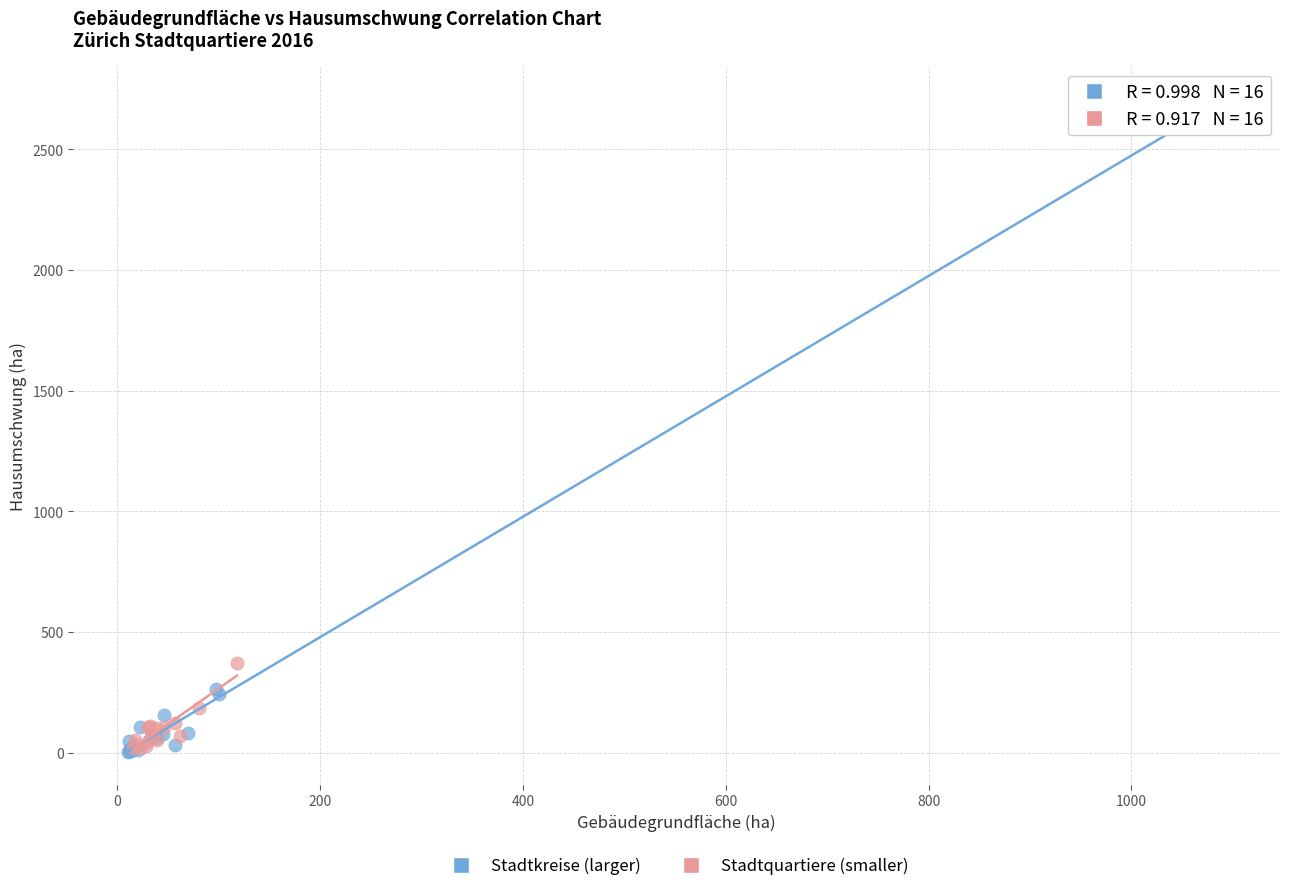

What are all the series names shown in the legend?

Stadtkreise (larger), Stadtquartiere (smaller)